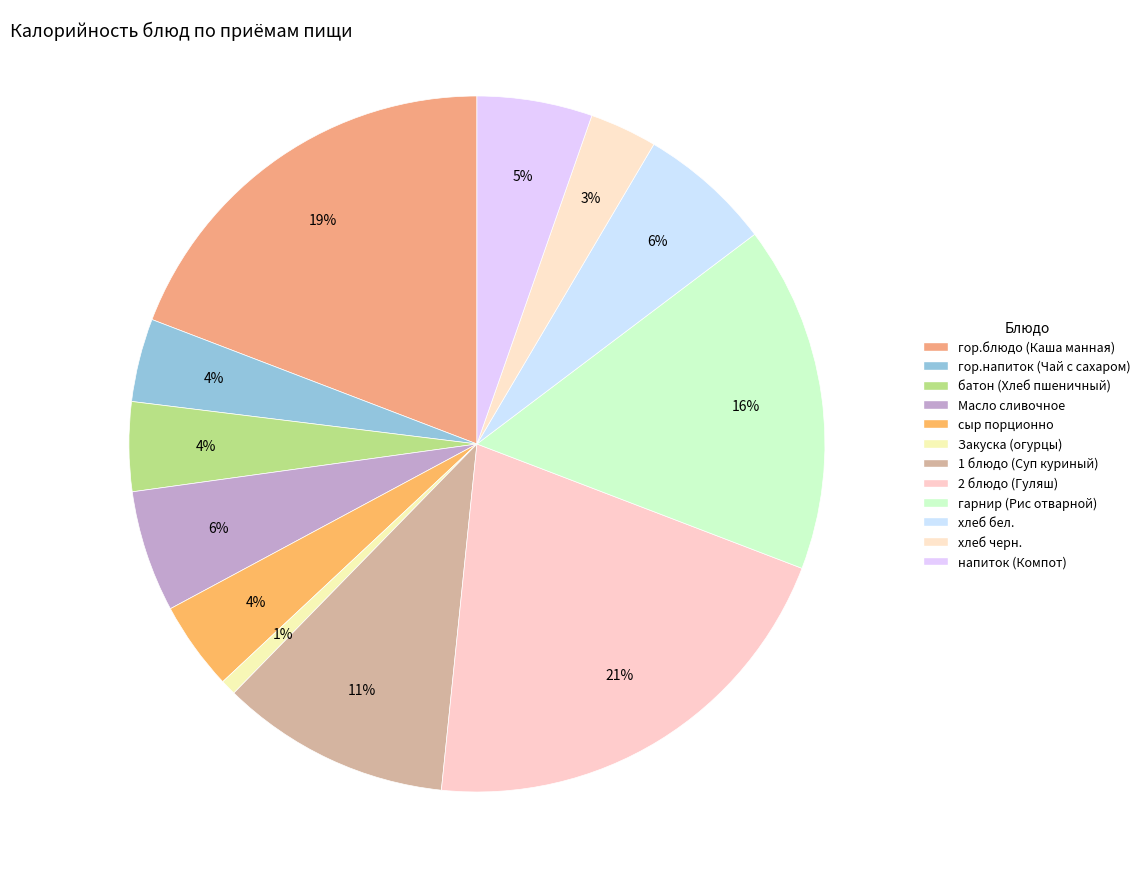

Does Масло сливочное account for over 50% of the chart?

No